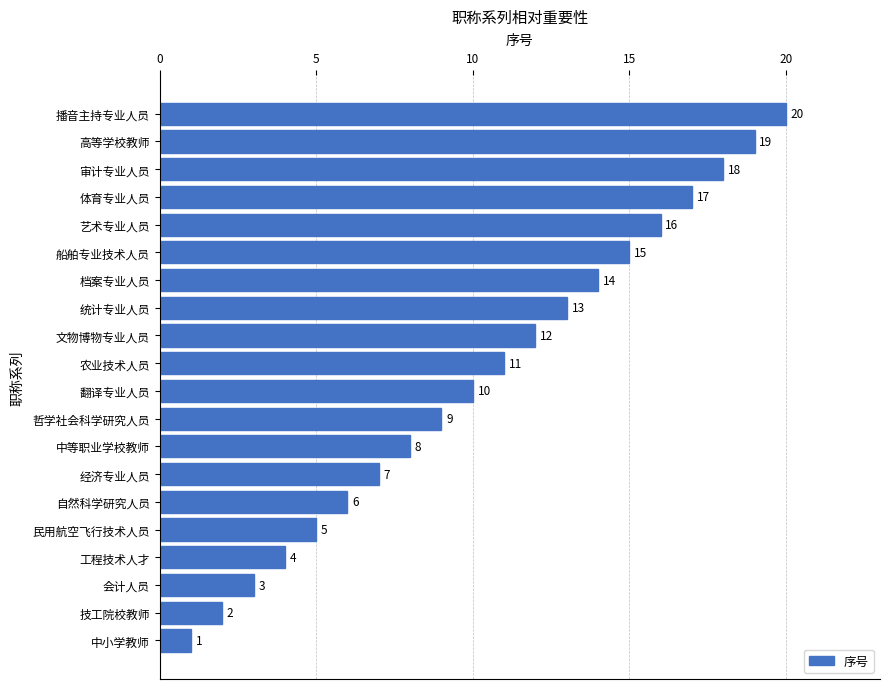

At which label is the value closest to 10?

翻译专业人员